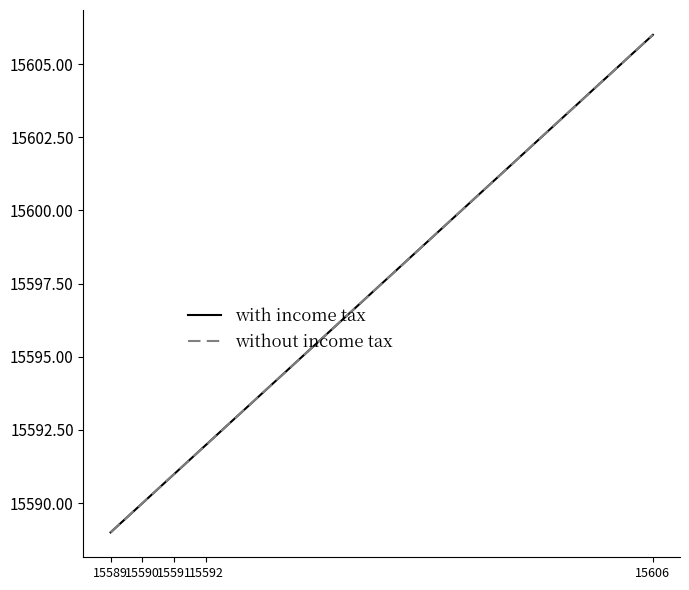

What is the value of the without income tax point at the 5th from the left?

15606